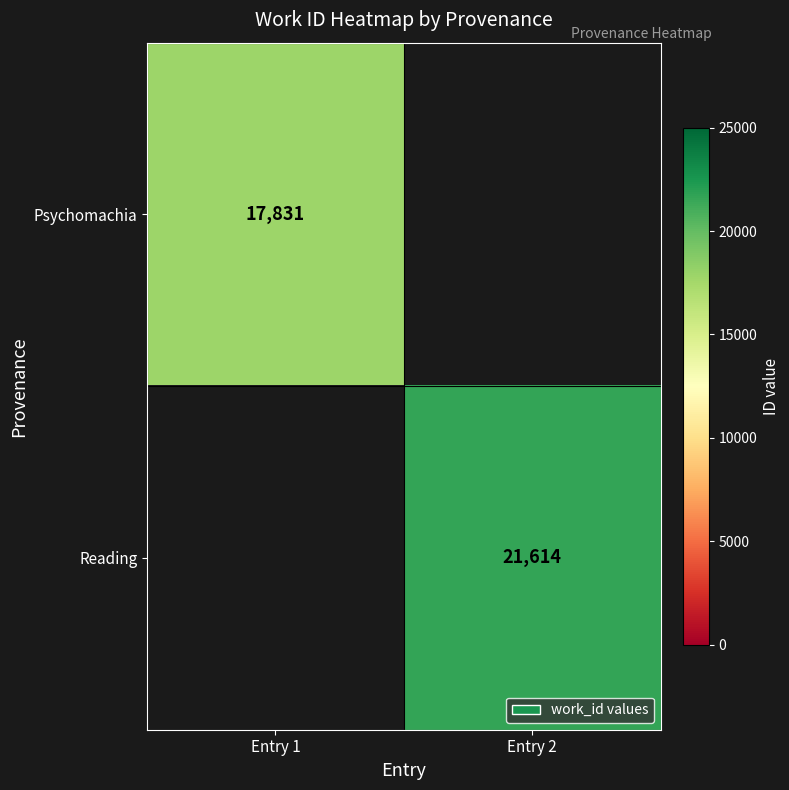

Is the value of Reading at Entry 2 greater than the value of Psychomachia at Entry 1?

Yes